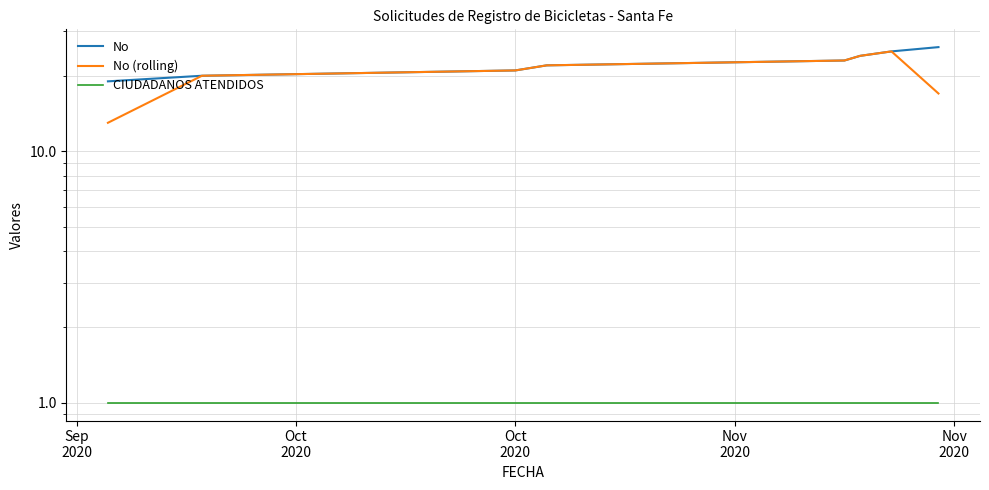

Which series changed the most between Nov
2020 and 6?

No